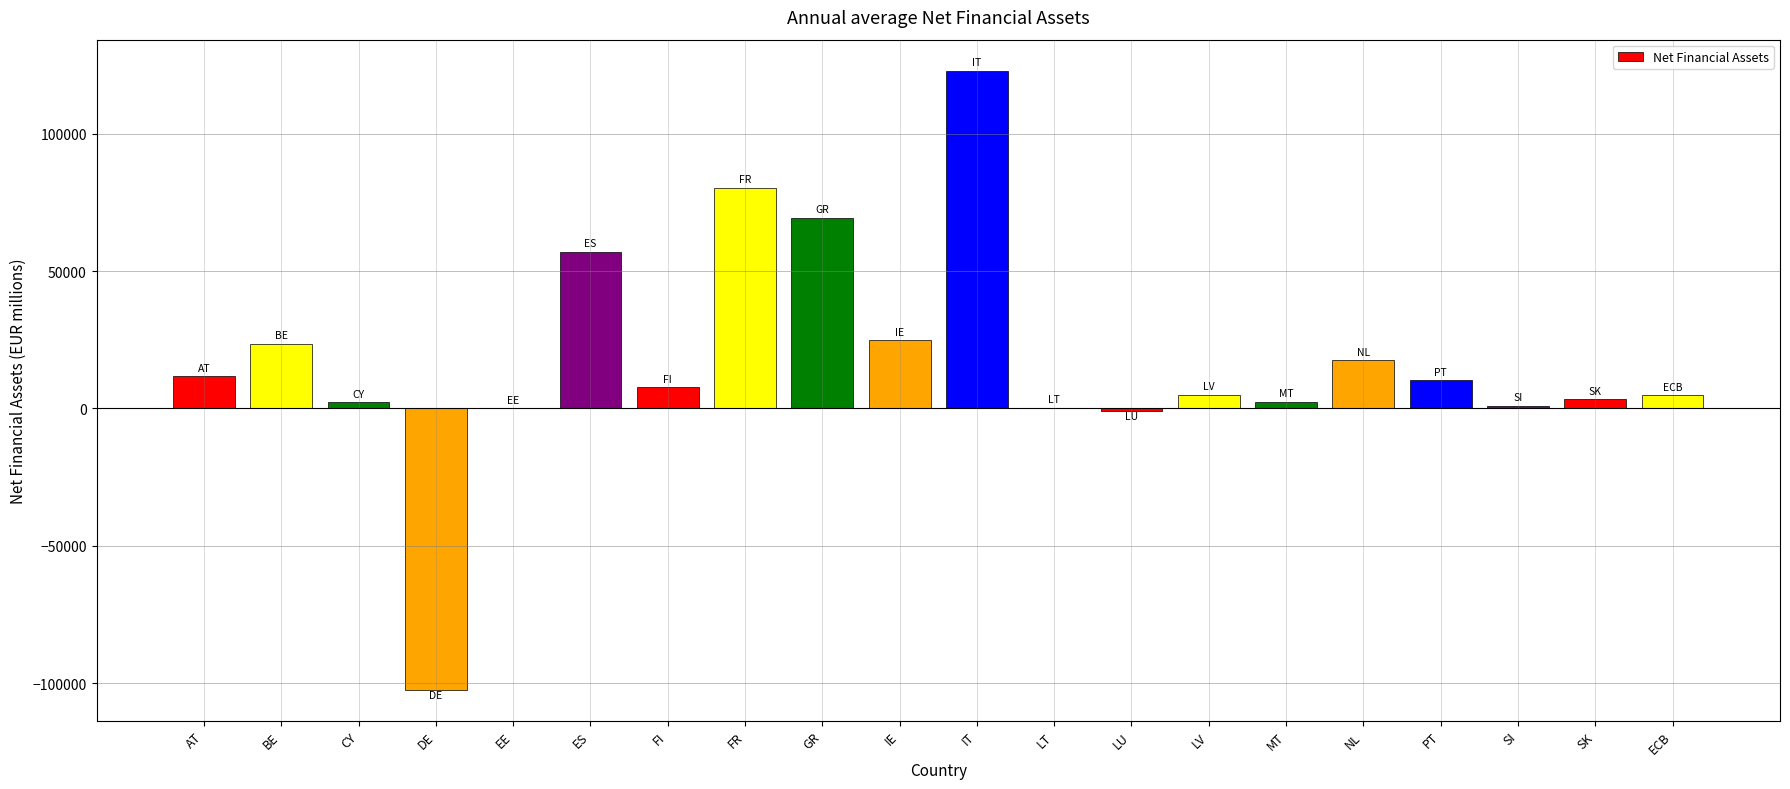

Between LU and PT, which is larger?

PT